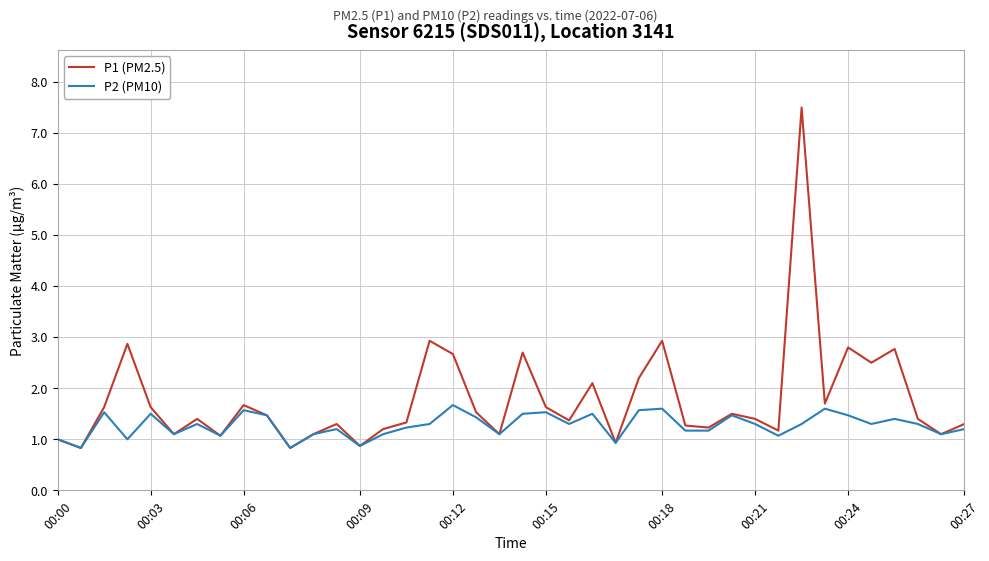

What is the minimum value shown in the chart?

0.8